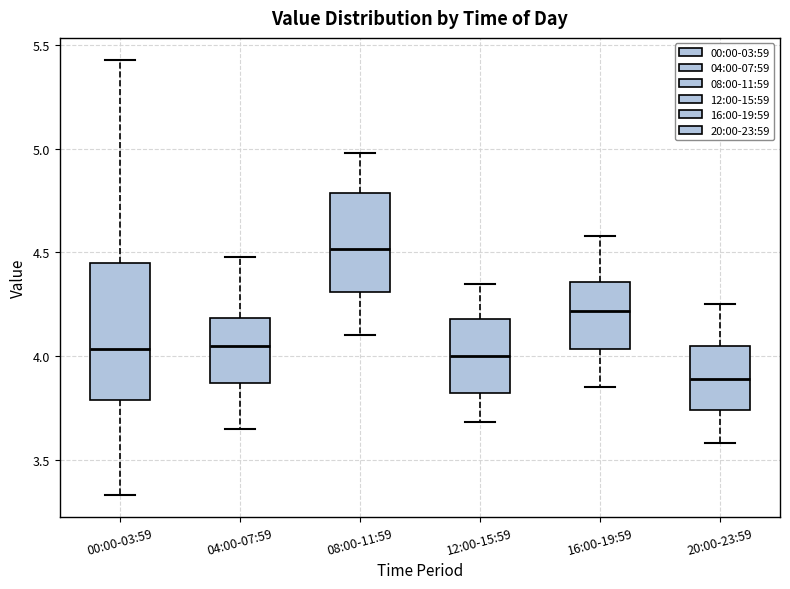

Reading left to right, transcribe this box plot: for each box, give where its median line is, the range the box spans, and where its two whiskers end, as read against the y-axis. The values are not printed on the chart, so give them approximately, as read against the axis.

00:00-03:59: median 4.05, box 3.80 to 4.45, whiskers 3.35 to 5.45
04:00-07:59: median 4.05, box 3.85 to 4.20, whiskers 3.65 to 4.50
08:00-11:59: median 4.50, box 4.30 to 4.80, whiskers 4.10 to 5.00
12:00-15:59: median 4.00, box 3.80 to 4.20, whiskers 3.70 to 4.35
16:00-19:59: median 4.20, box 4.05 to 4.35, whiskers 3.85 to 4.60
20:00-23:59: median 3.90, box 3.75 to 4.05, whiskers 3.60 to 4.25